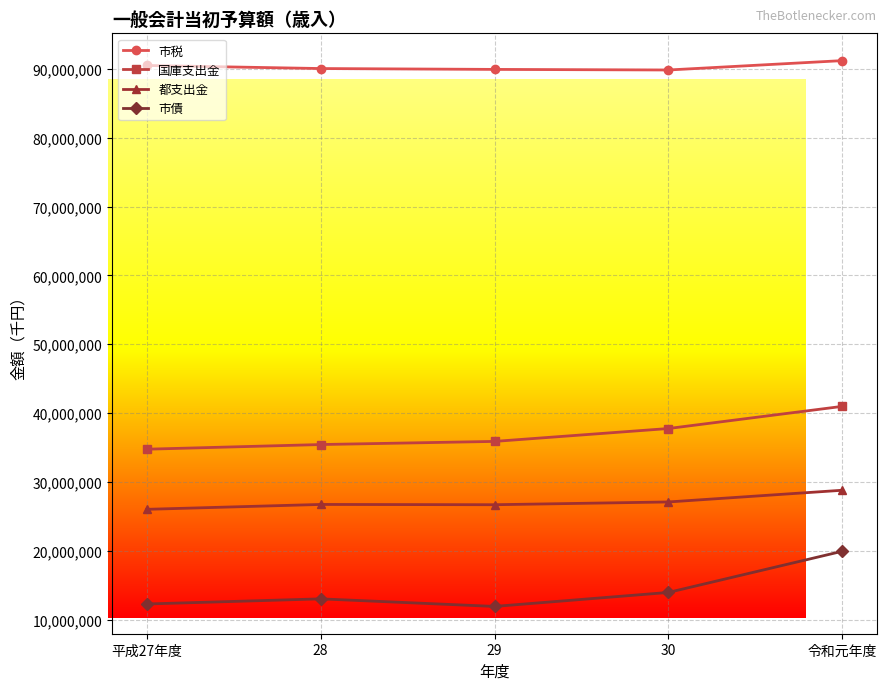

Does the chart display data point markers on the line(s)?

Yes